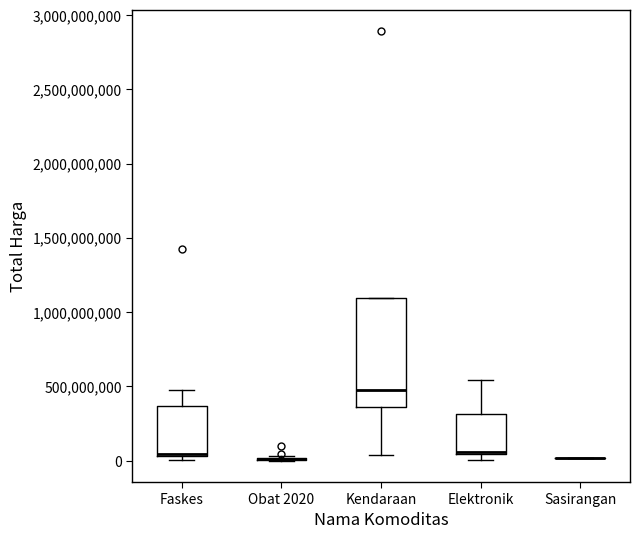

Reading left to right, read every box against the y-axis: the position of its median line, the range the box covers, and the ends of its whiskers. The values are not printed on the chart, so give them approximately, as read against the axis.

Faskes: median 50000000 (drawn on the box's lower edge), box 50000000 to 350000000, whiskers 0 to 500000000
Obat 2020: box collapsed to a line at 0, whiskers 0 to 50000000
Kendaraan: median 500000000, box 350000000 to 1100000000, whiskers 50000000 to 1100000000
Elektronik: median 50000000, box 50000000 to 300000000, whiskers 0 to 550000000
Sasirangan: box collapsed to a line at 0, whiskers 0 to 0